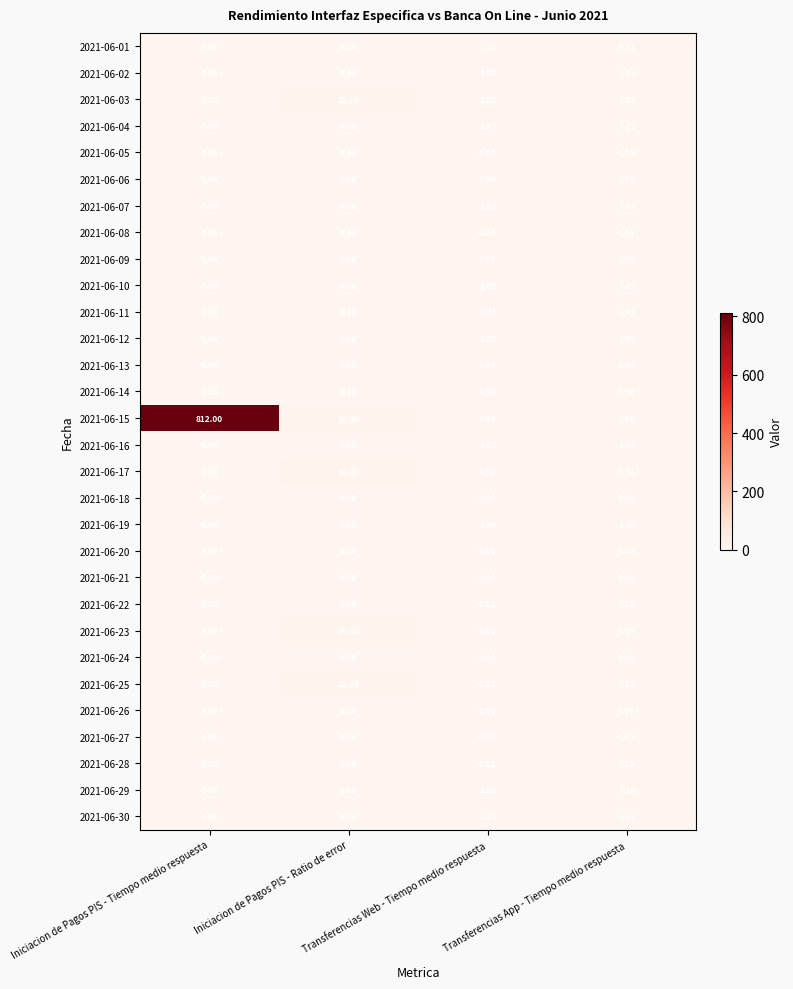

Between Iniciacion de Pagos PIS - Ratio de error and Transferencias Web - Tiempo medio respuesta, which series saw the biggest shift?

2021-06-15